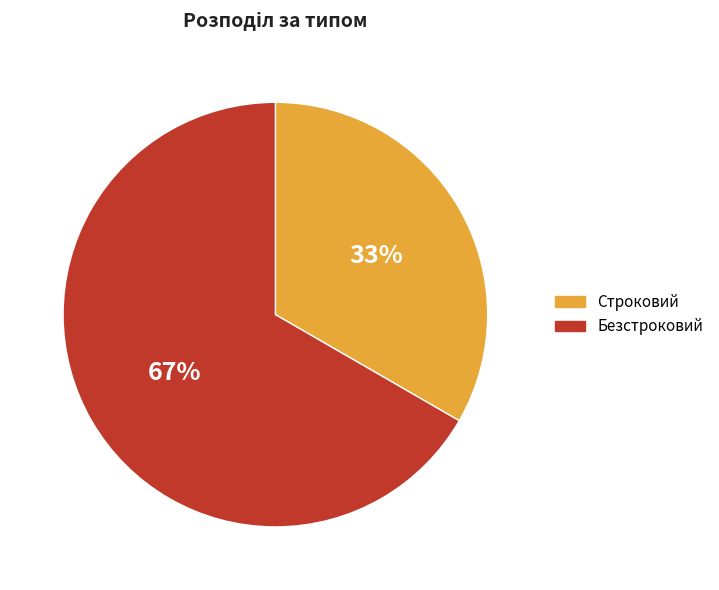

Is the sum of Безстроковий and Строковий greater than half?

Yes